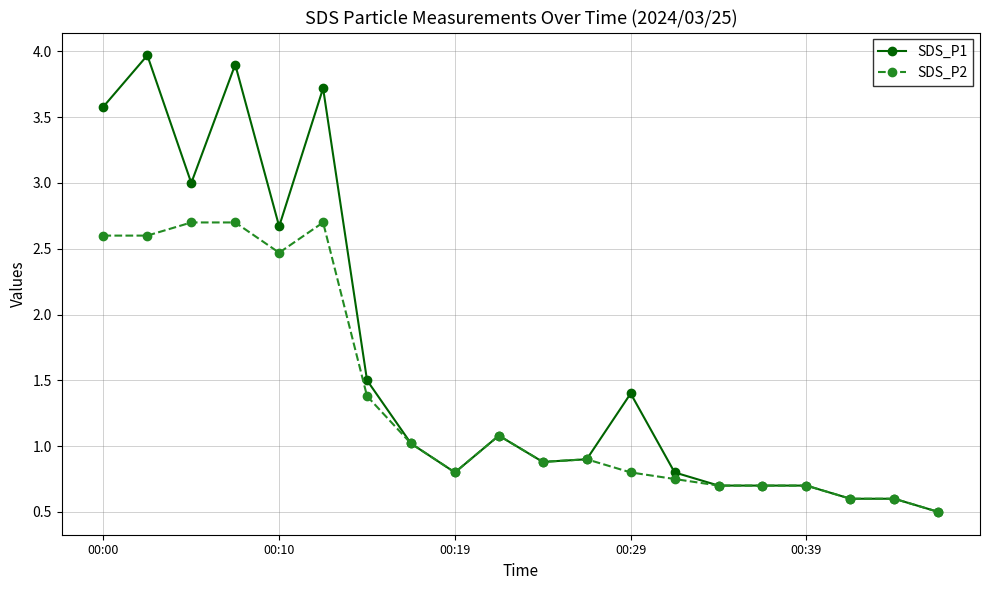

List the series in order of their peak value, lowest first.

SDS_P2, SDS_P1